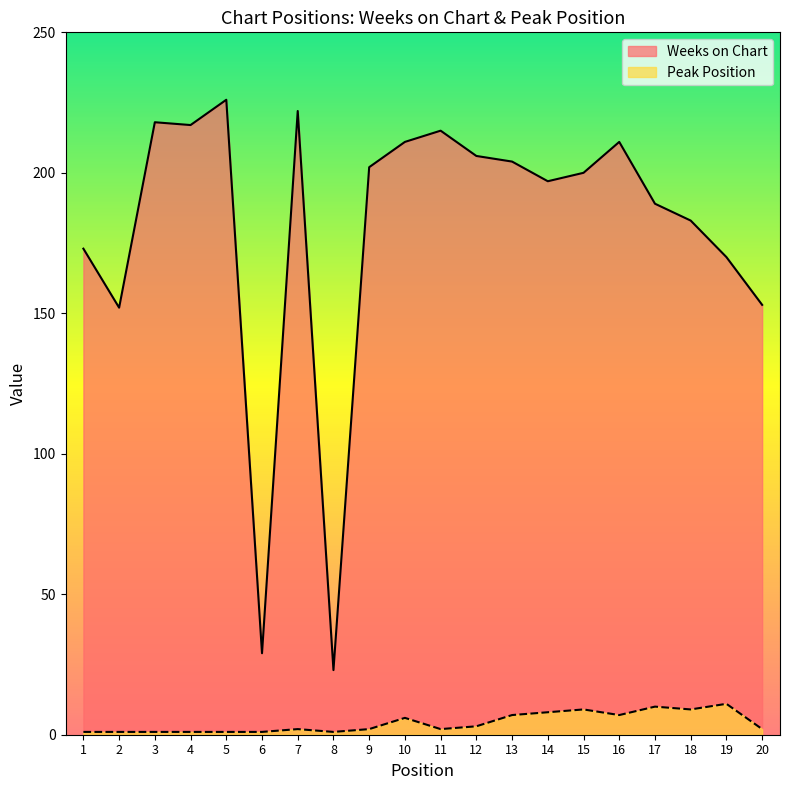

What is the difference between the Weeks on Chart values at 10 and 14?

14